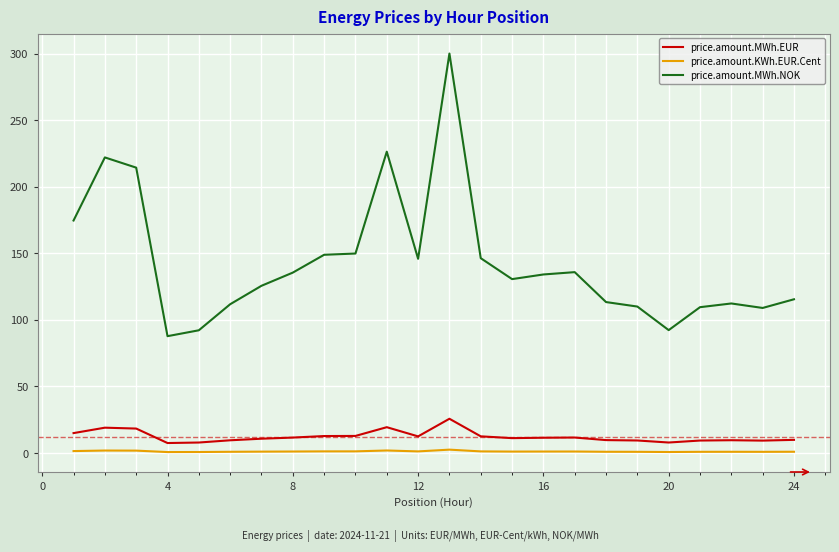

Which series has the largest range (max minus min)?

price.amount.MWh.NOK